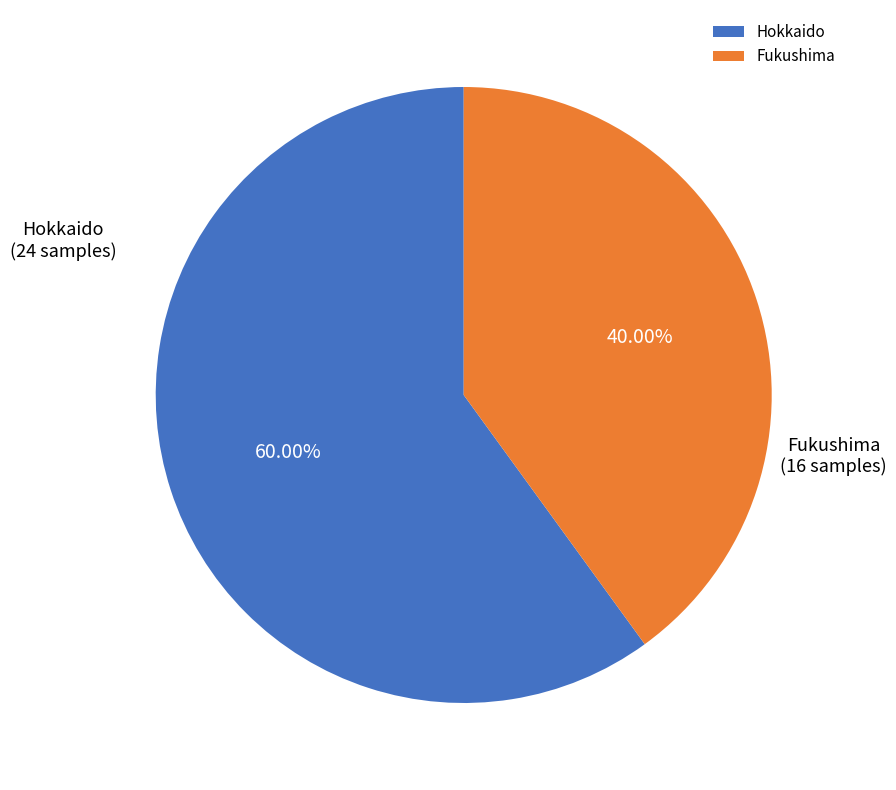

Combined, what portion of the pie is Hokkaido and Fukushima?

100.0%